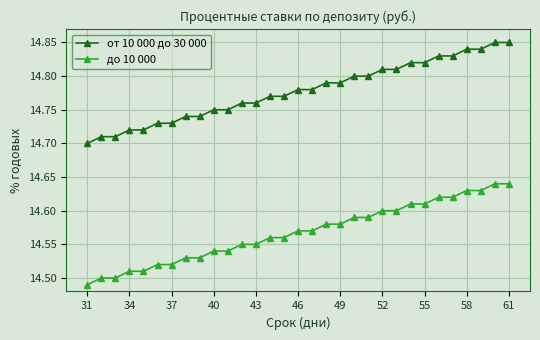

Rank the series by their maximum value, from highest to lowest.

от 10 000 до 30 000, до 10 000